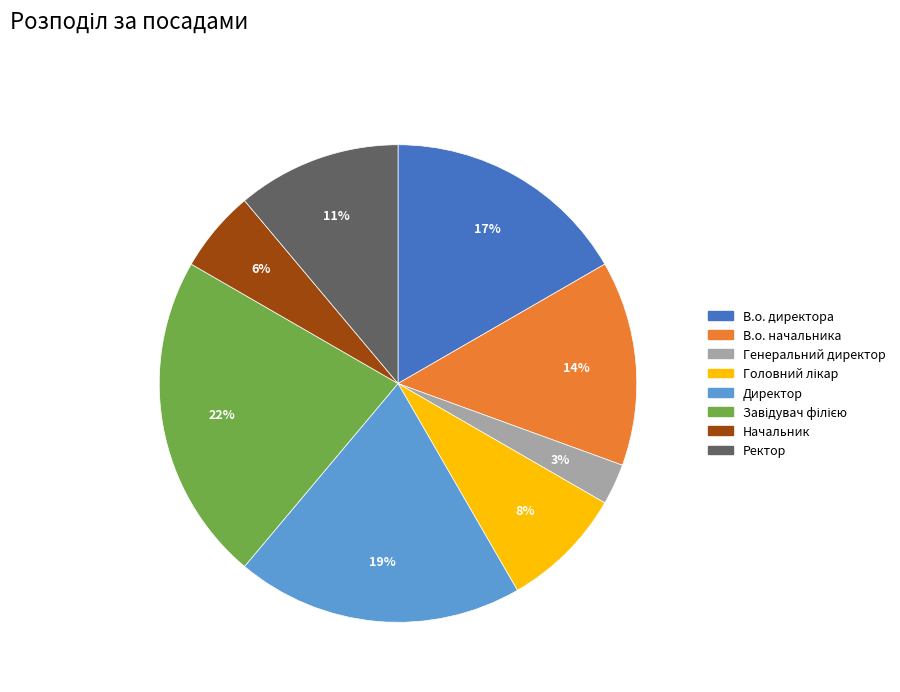

Between Ректор and Директор, which is larger?

Директор